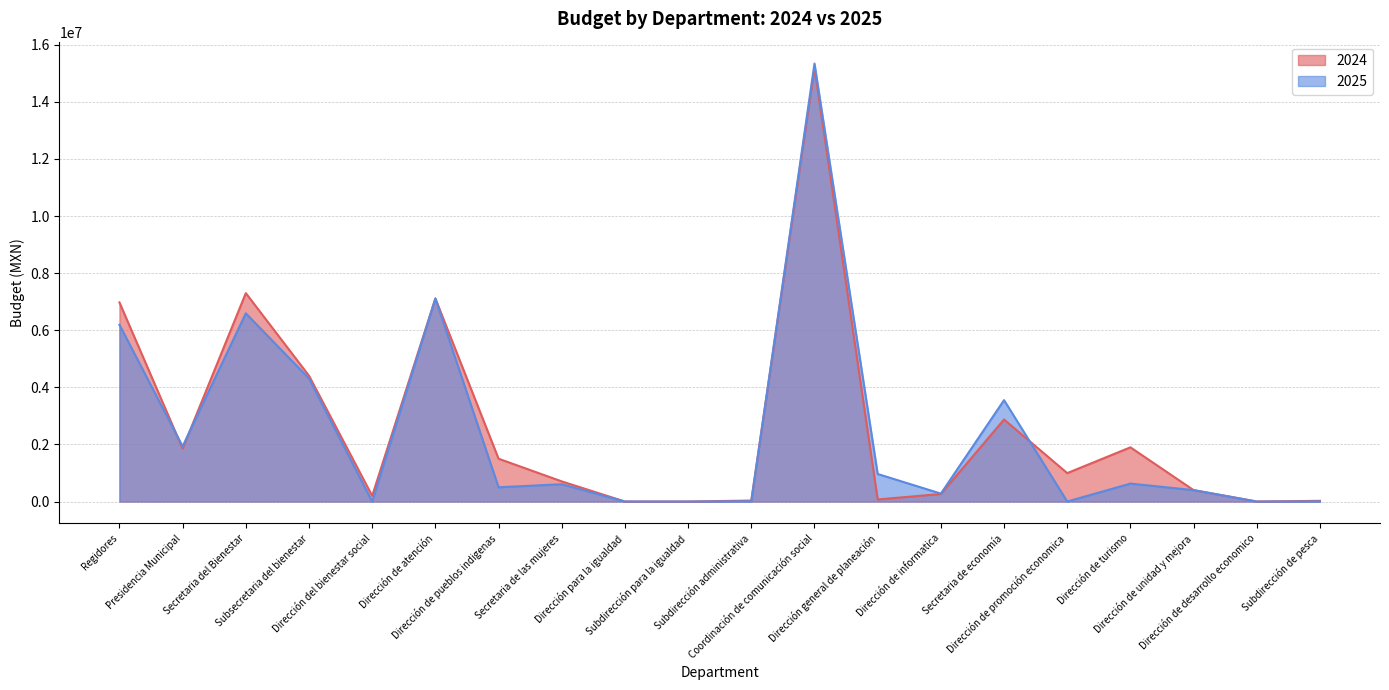

After their last crossing, which series has the higher values: 2025 or 2024?

2024